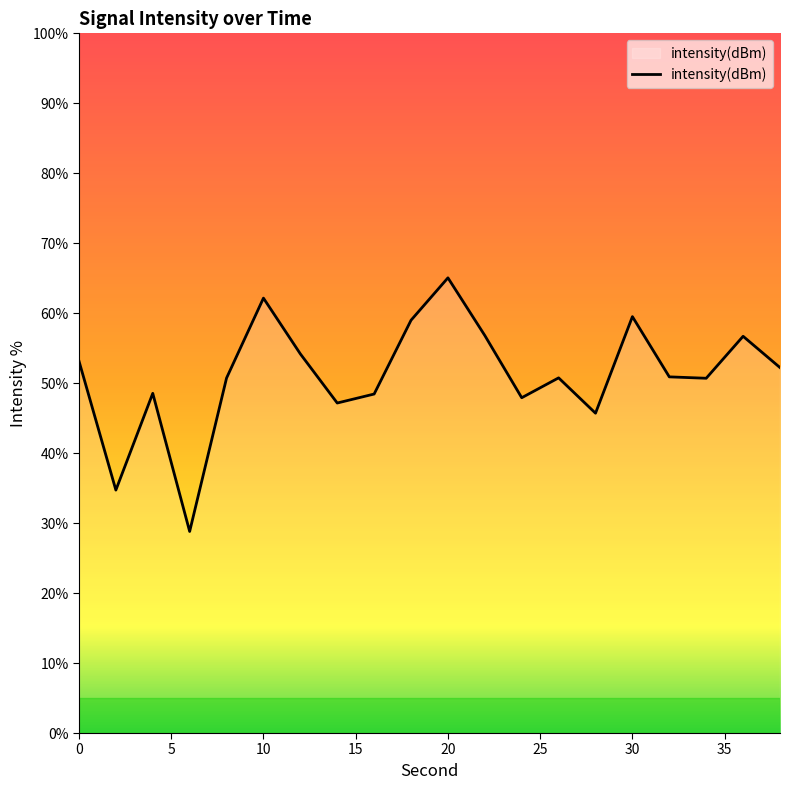

What is the greatest value displayed?

65.1